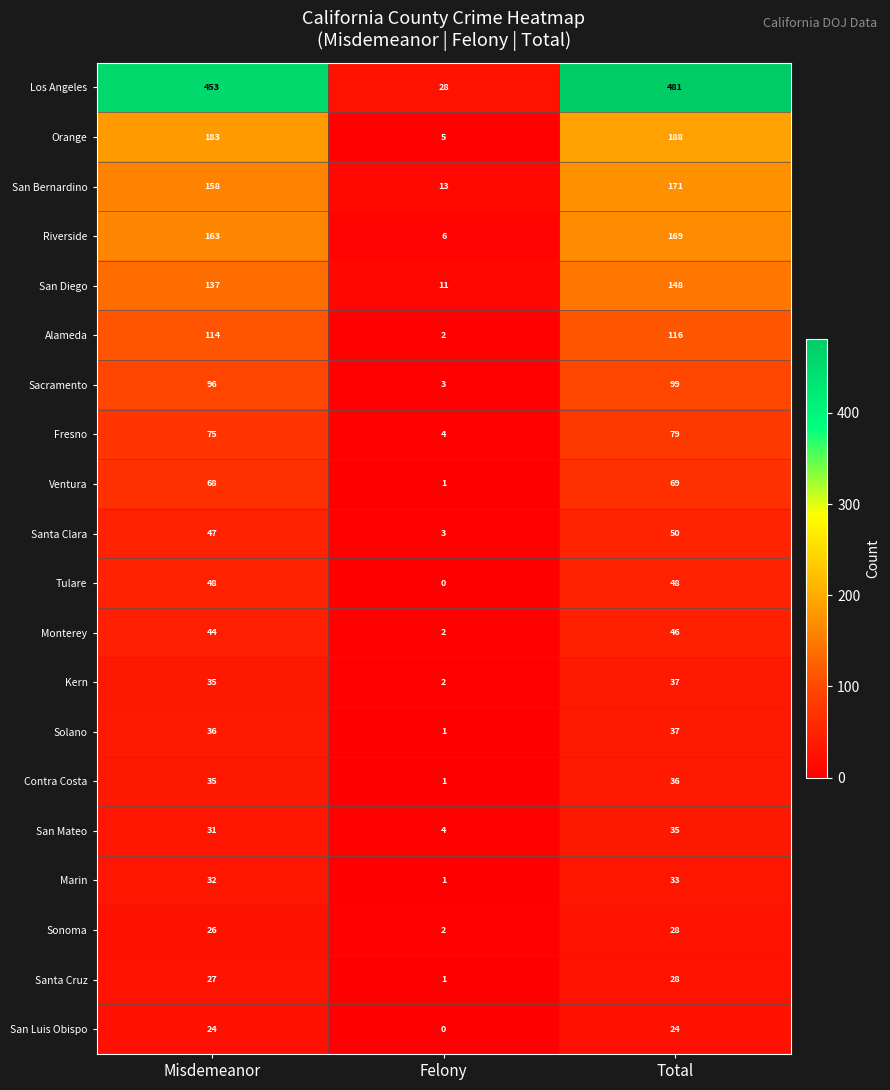

List the labels in order of Alameda value, largest first.

Total, Misdemeanor, Felony